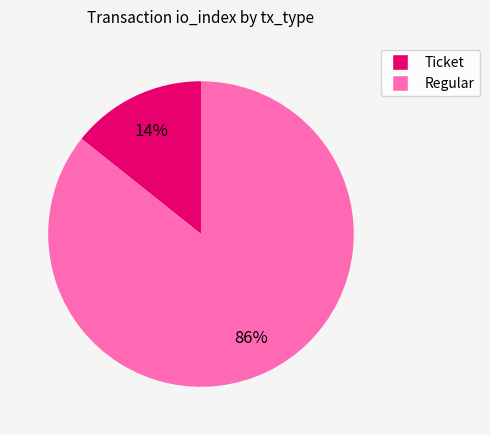

Which slice is the smallest?

Ticket